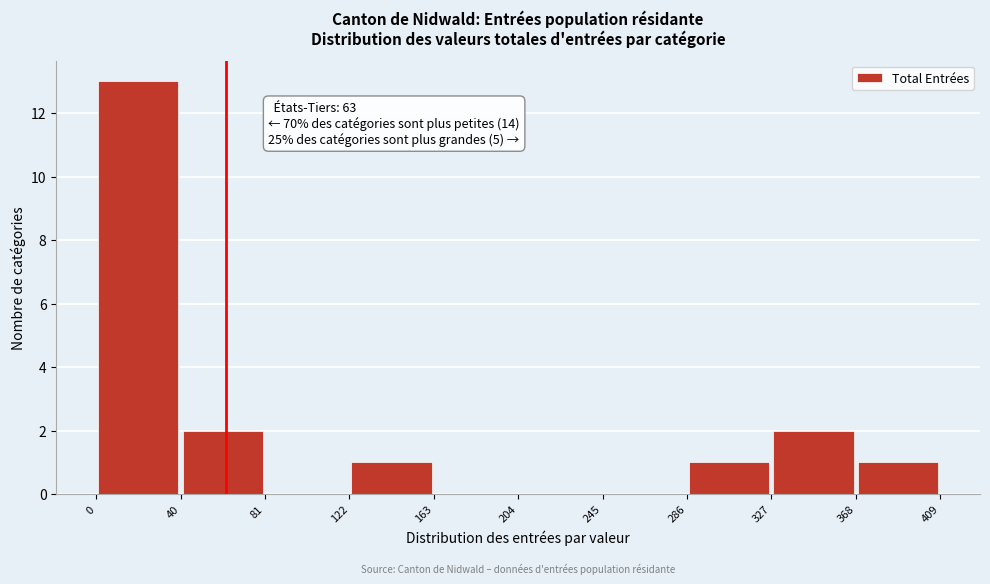

Over which range of the x-axis is the bar tallest?

0 to 40